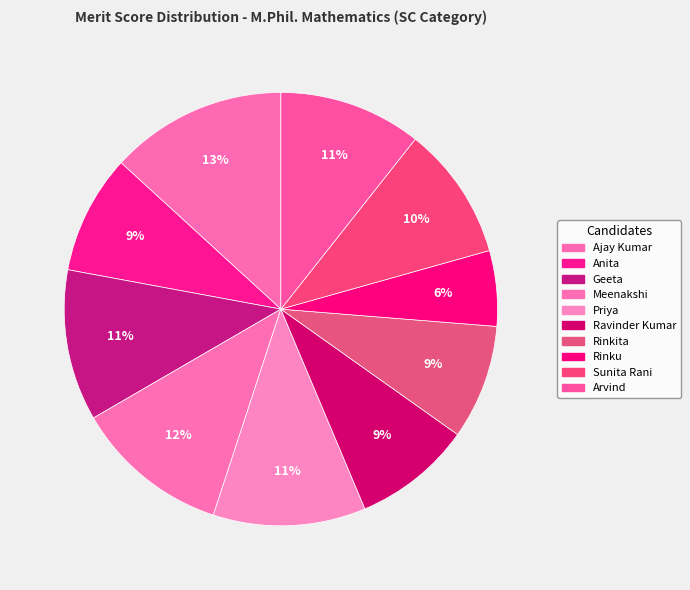

To the nearest percent, what portion does Anita represent?

9%